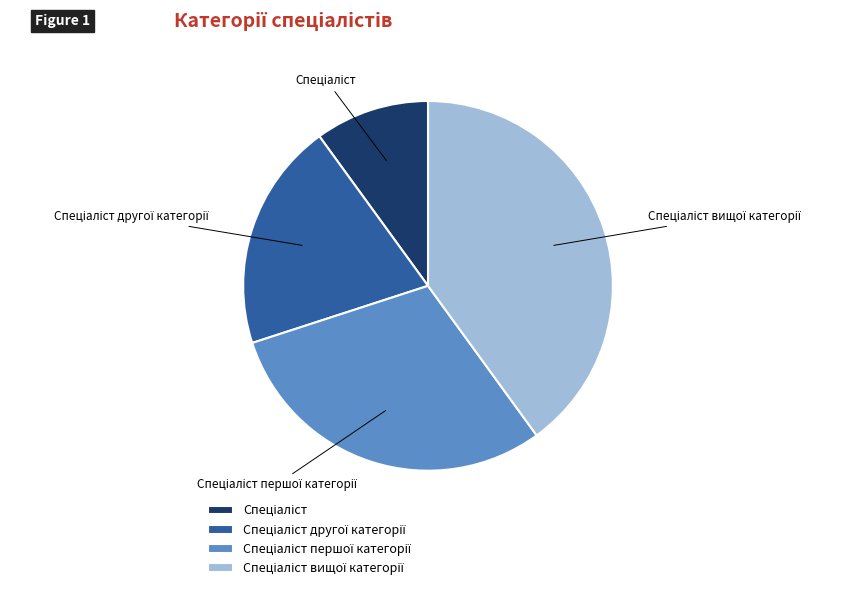

How many slices are in this pie chart?

4